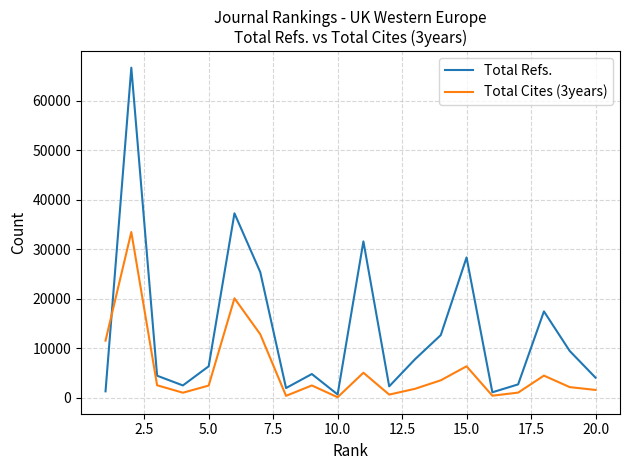

Which series has the widest spread of values?

Total Refs.